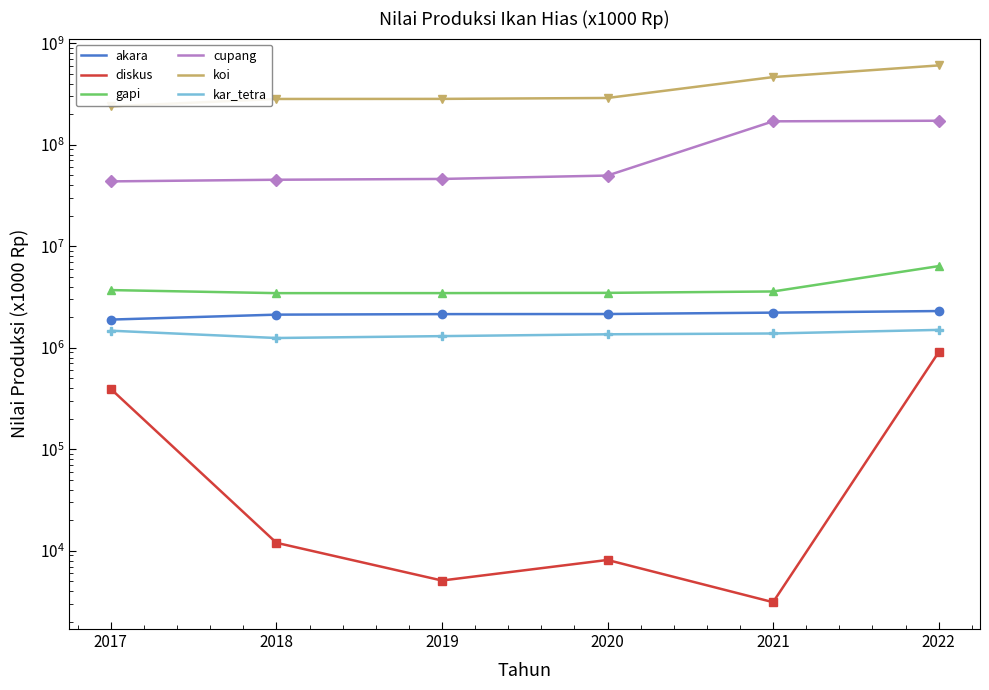

Which category has the lowest value in the koi series?

2017